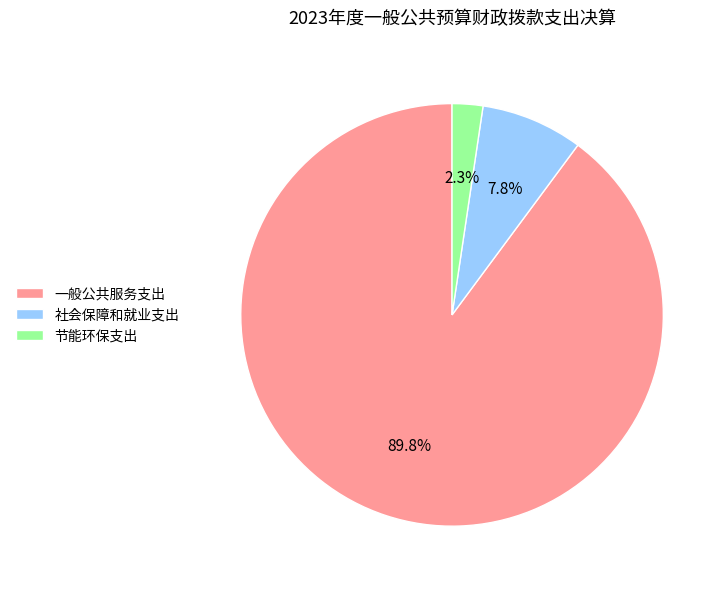

What is the total percentage of 一般公共服务支出 and 节能环保支出?

92.2%